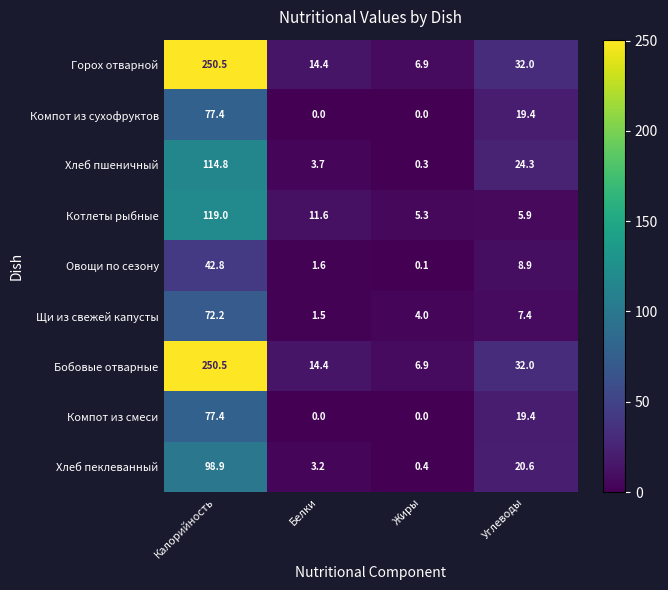

What is the difference between the maximum and minimum values in the Котлеты рыбные series?

113.7